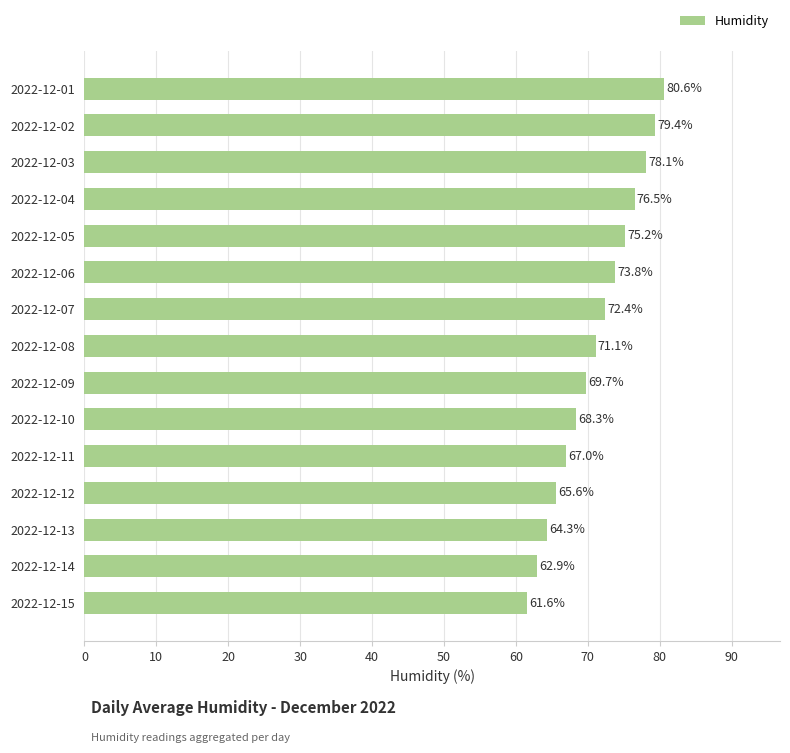

Approximately how many times larger is the value at 2022-12-06 compared to 2022-12-01?

0.9